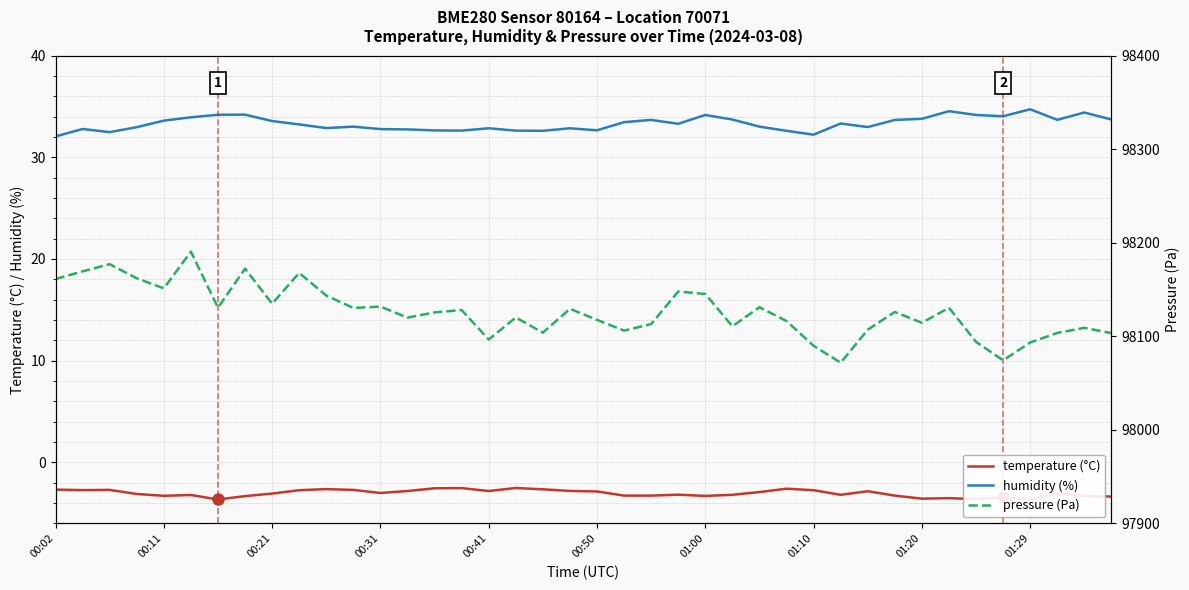

How many data points in humidity (%) are above 33?

23